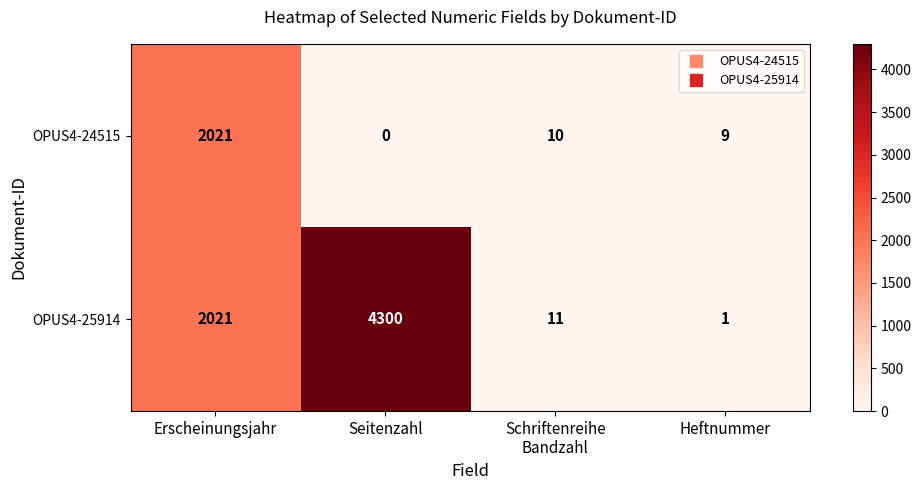

At which category is the sum across all series the highest?

Seitenzahl